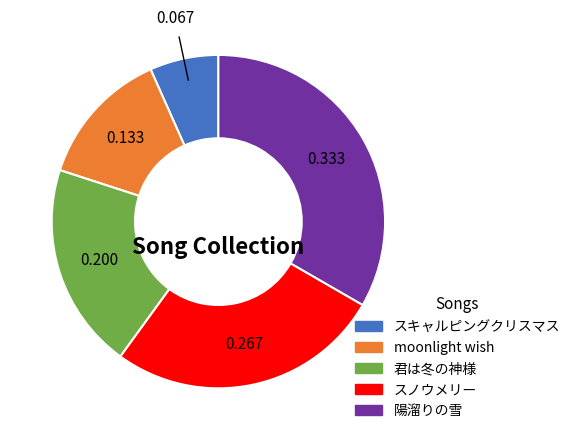

Does 君は冬の神様 represent more than half of the total?

No